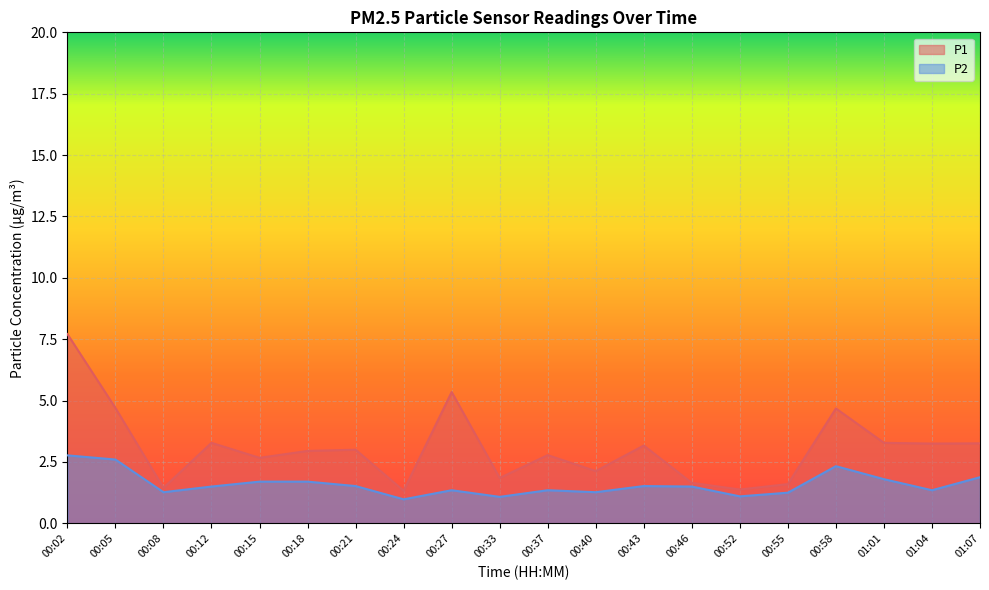

What is the total value across all series at 00:52?

2.5